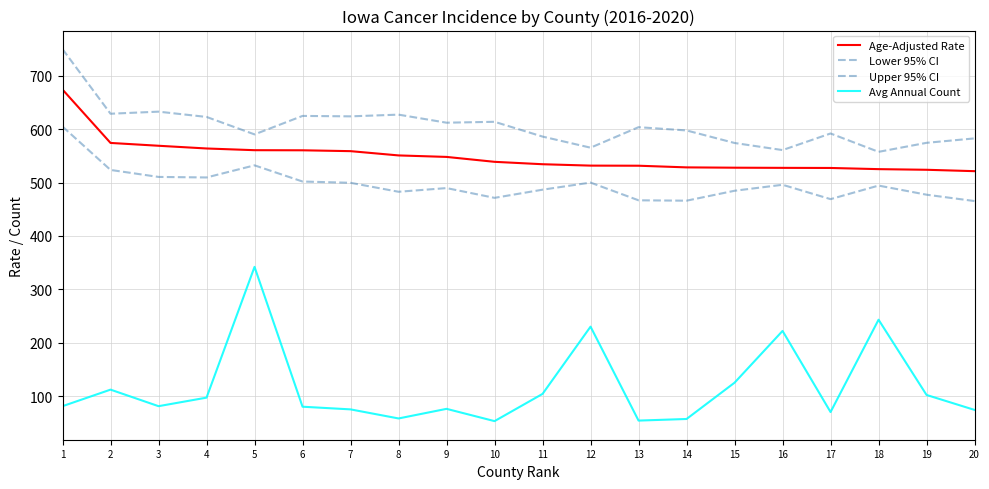

What is the average value of the Upper 95% CI series?

606.0